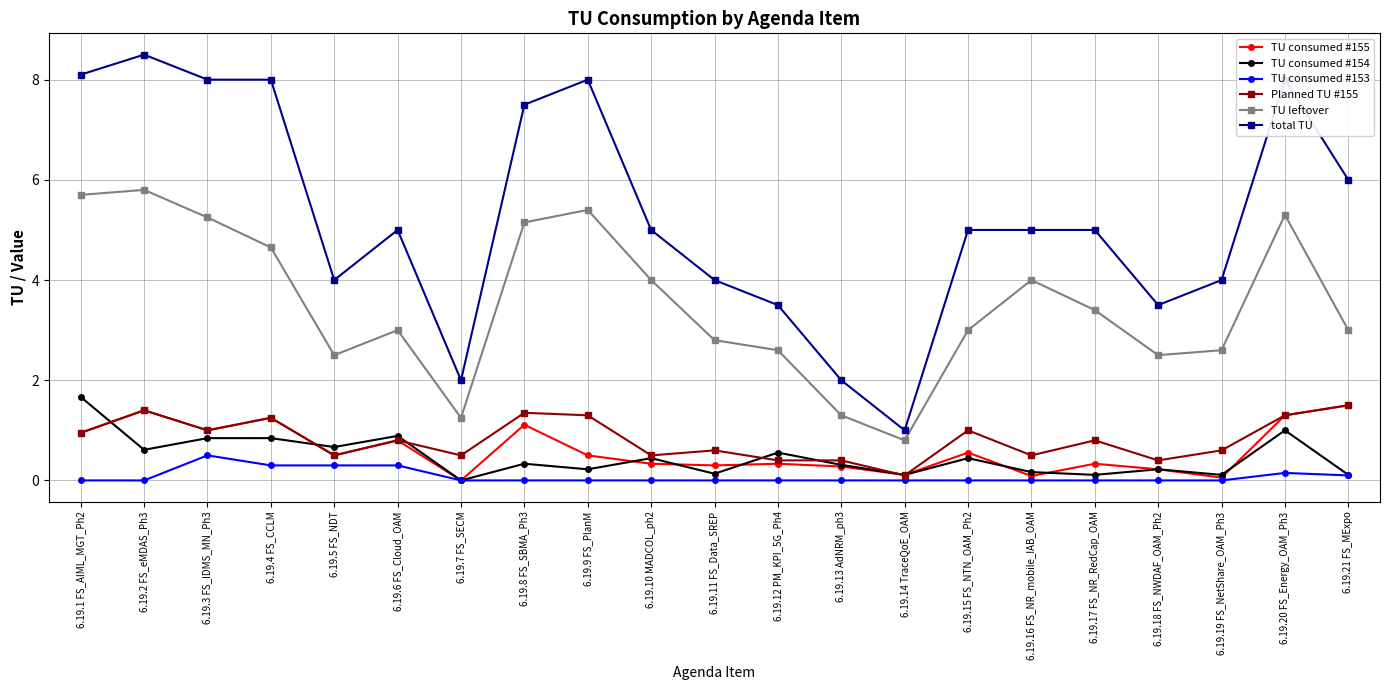

How many distinct data groups are displayed?

6